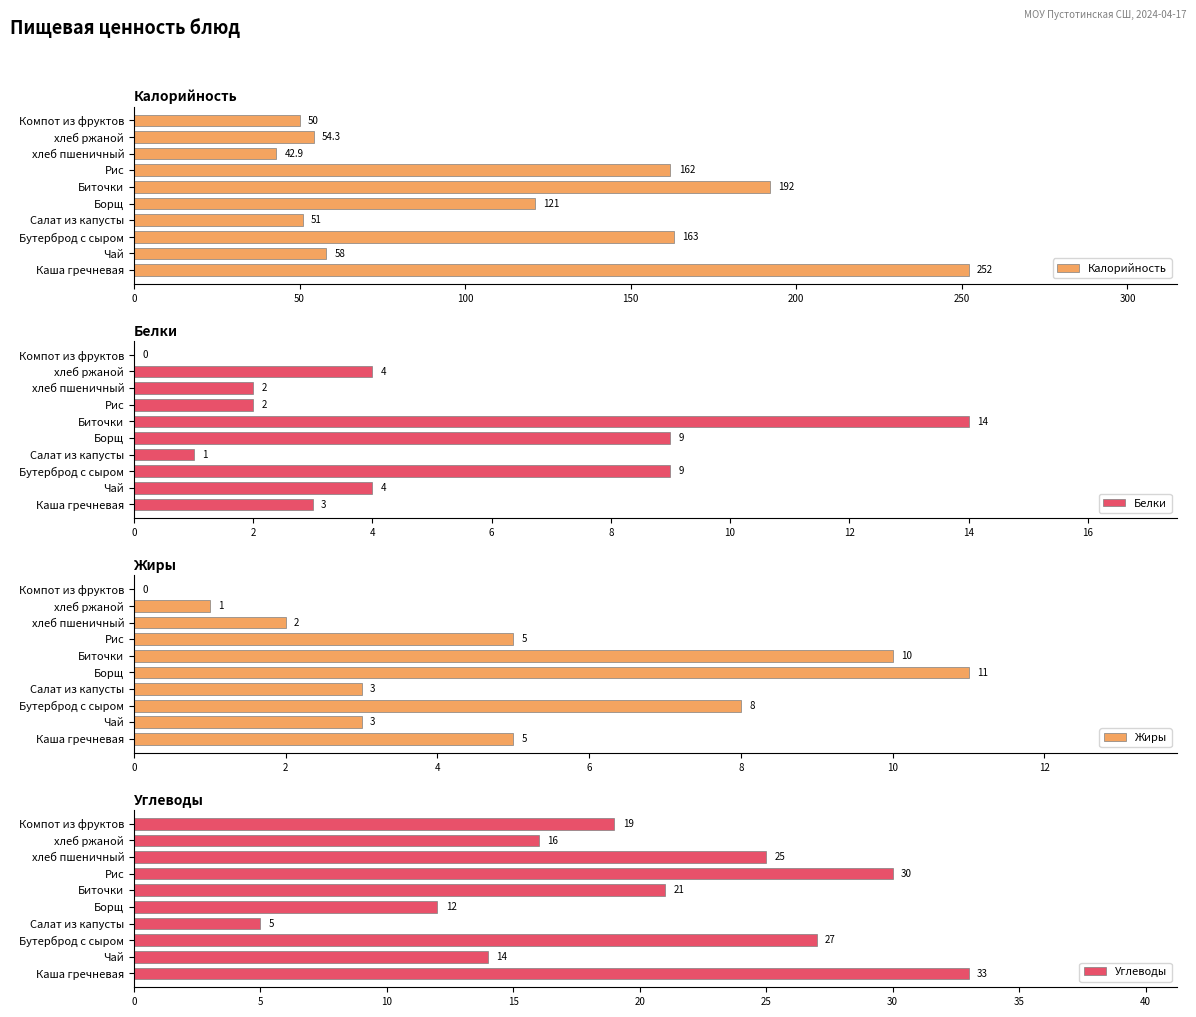

What is the sum of the Белки values at Бутерброд с сыром and хлеб пшеничный?

11